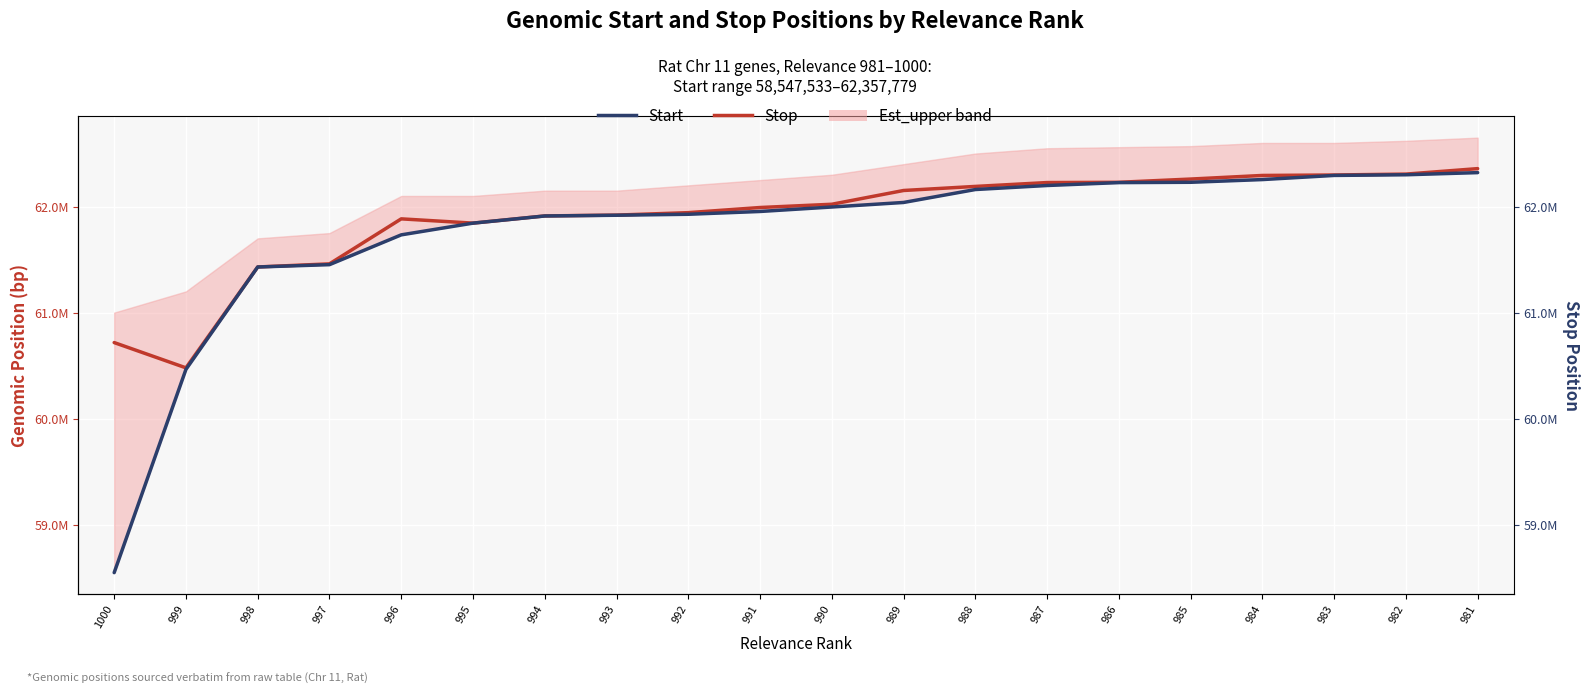

The value of Stop at 986 is 38531660. True or false?

False